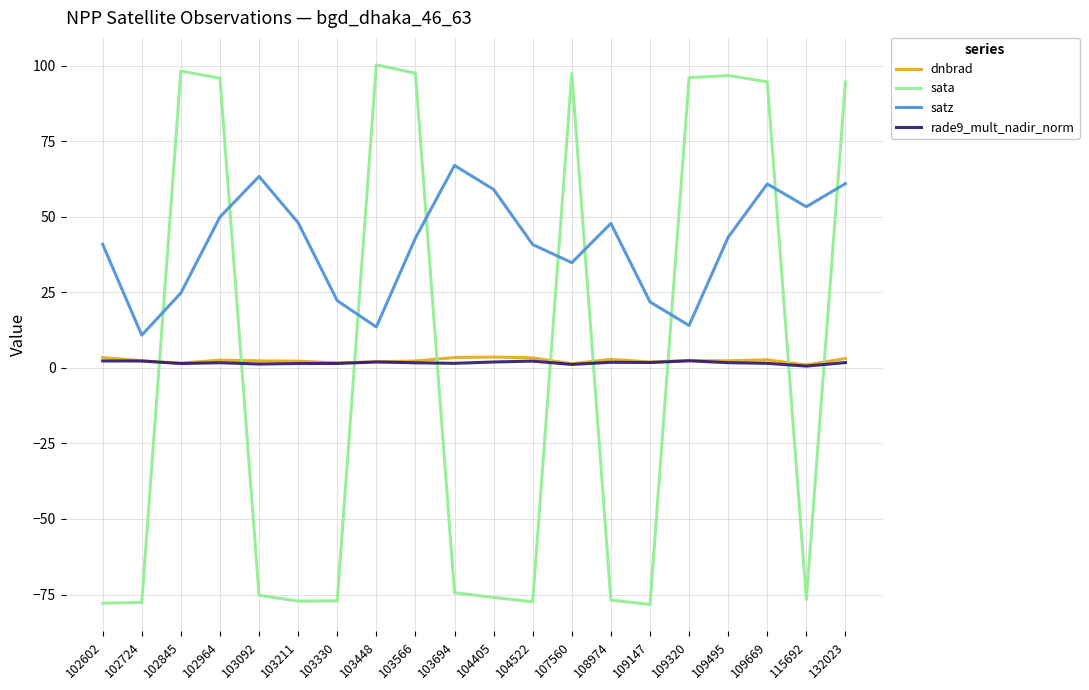

True or false: rade9_mult_nadir_norm has a value of 2.3 at 102602.

True